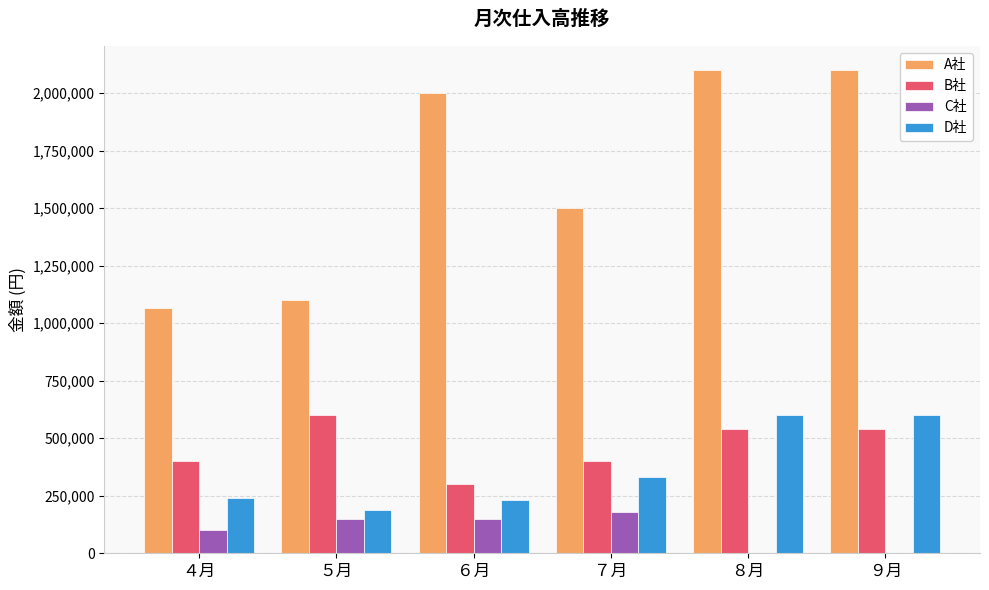

What is the sum of all A社 values?

9864000